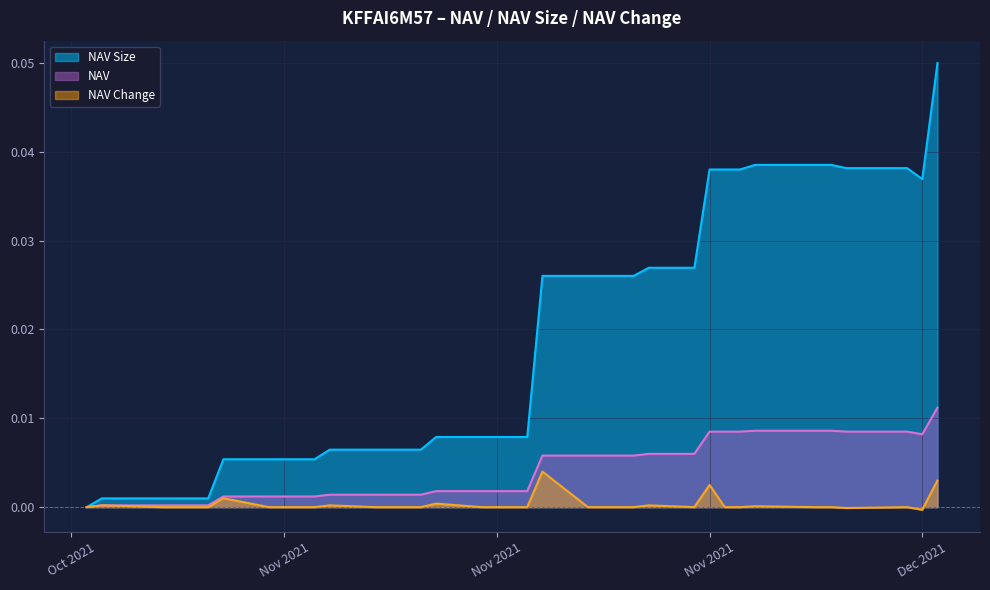

Where is the first local maximum for NAV Change?

2021-10-21